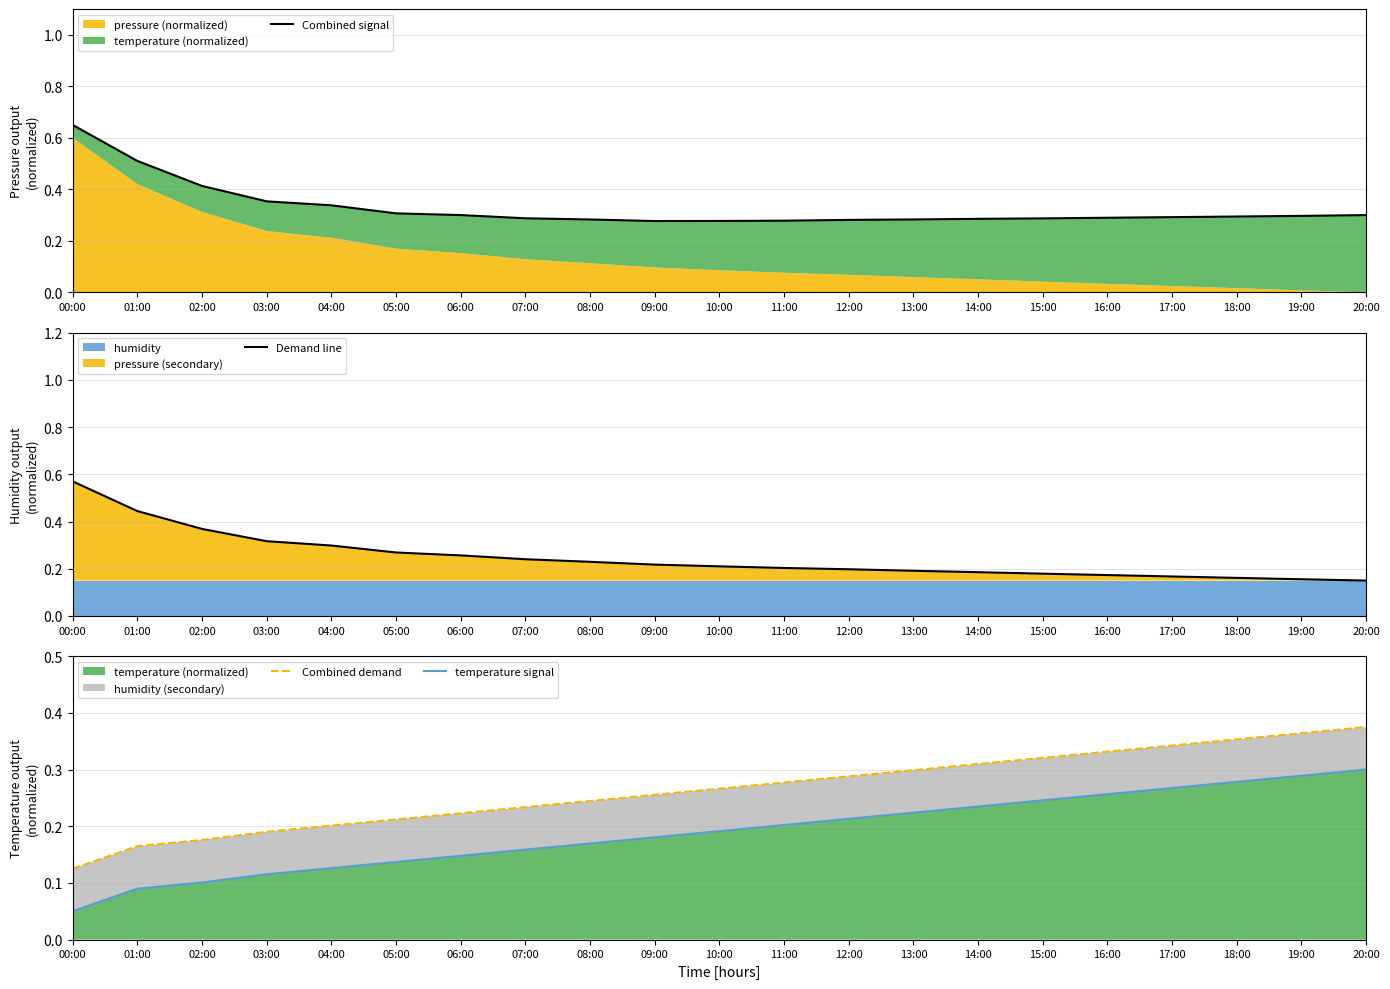

Reading left to right, what are all the values shown in this chart?

Combined signal: 0.7	0.5	0.4	0.4	0.3	0.3	0.3	0.3	0.3	0.3	0.3	0.3	0.3	0.3	0.3	0.3	0.3	0.3	0.3	0.3	0.3
Demand line: 0.6	0.4	0.4	0.3	0.3	0.3	0.3	0.2	0.2	0.2	0.2	0.2	0.2	0.2	0.2	0.2	0.2	0.2	0.2	0.2	0.1
Combined demand: 0.1	0.2	0.2	0.2	0.2	0.2	0.2	0.2	0.2	0.3	0.3	0.3	0.3	0.3	0.3	0.3	0.3	0.3	0.4	0.4	0.4
temperature signal: 0.1	0.1	0.1	0.1	0.1	0.1	0.1	0.2	0.2	0.2	0.2	0.2	0.2	0.2	0.2	0.2	0.3	0.3	0.3	0.3	0.3